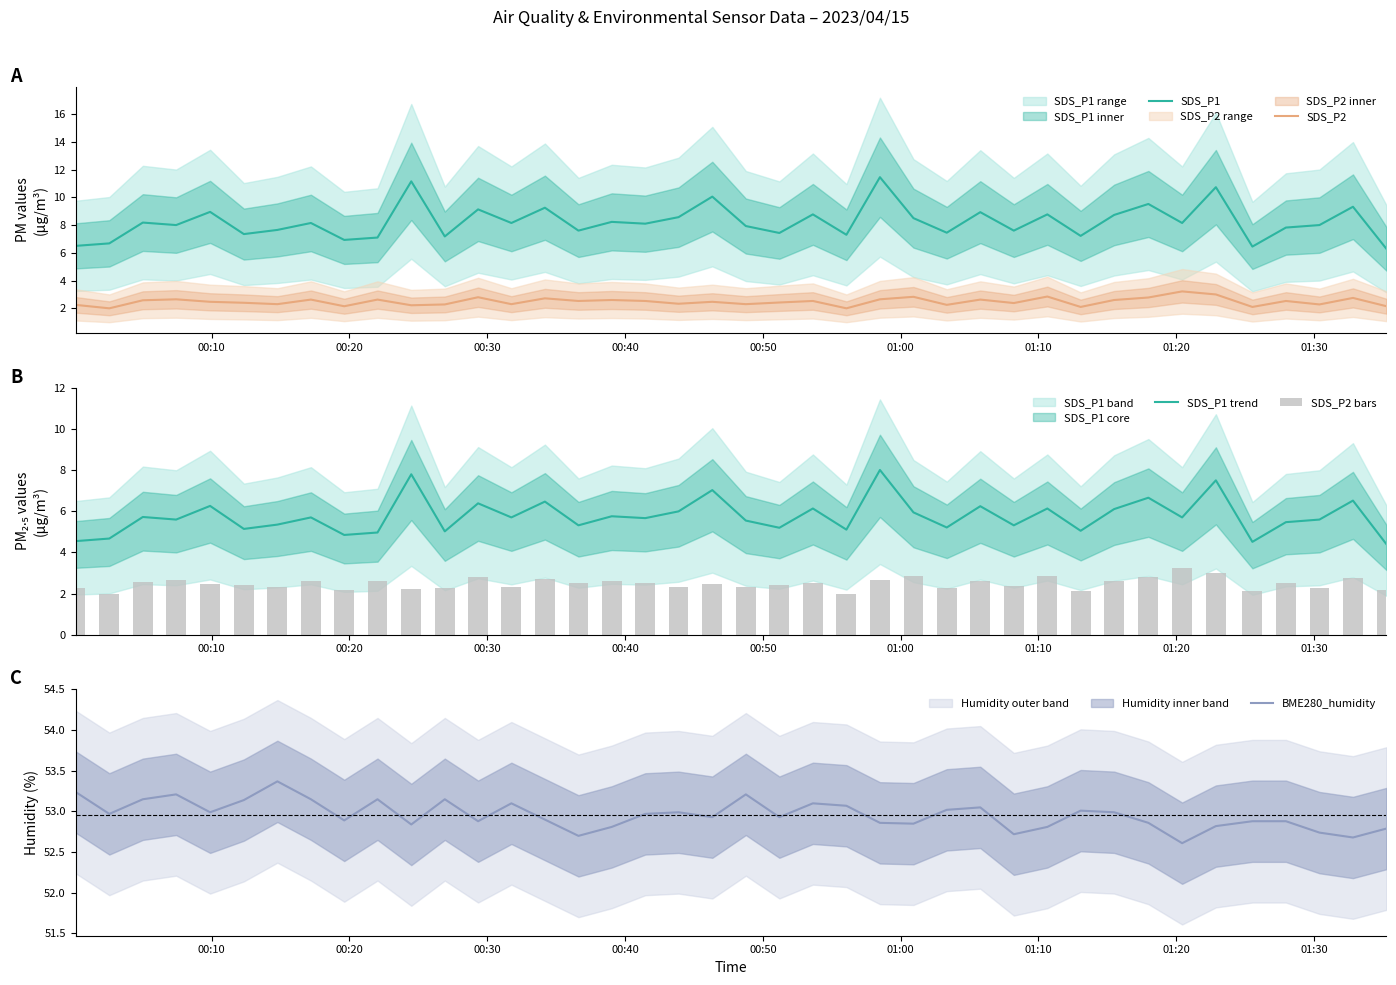

True or false: SDS_P2 and SDS_P1 intersect in this chart.

False